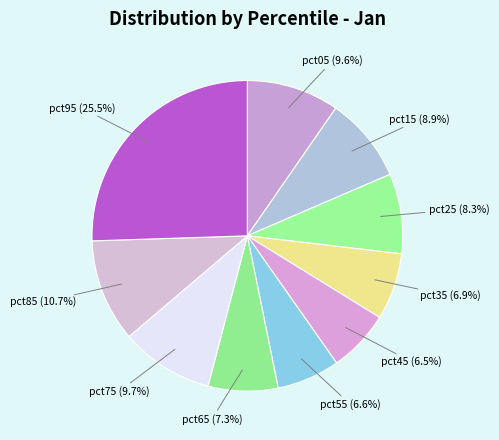

True or false: pct95 accounts for 36% of the total.

False